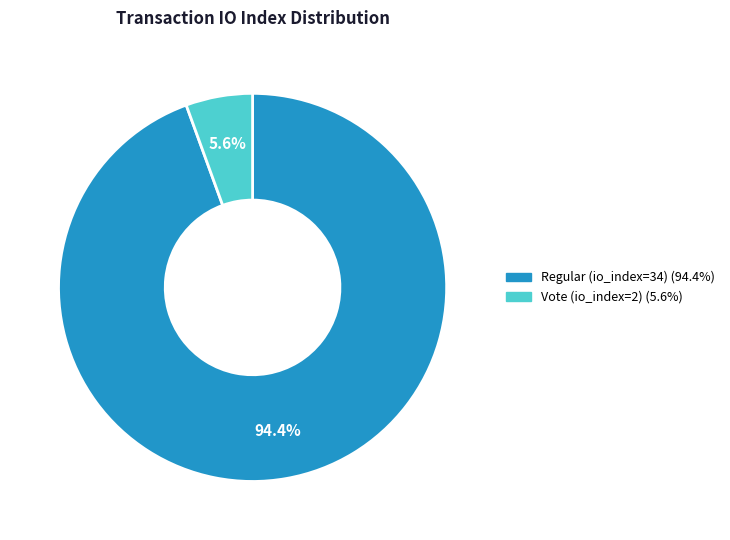

To the nearest percent, what is the difference between the Regular (io_index=34) and Vote (io_index=2) slice percentages?

89%